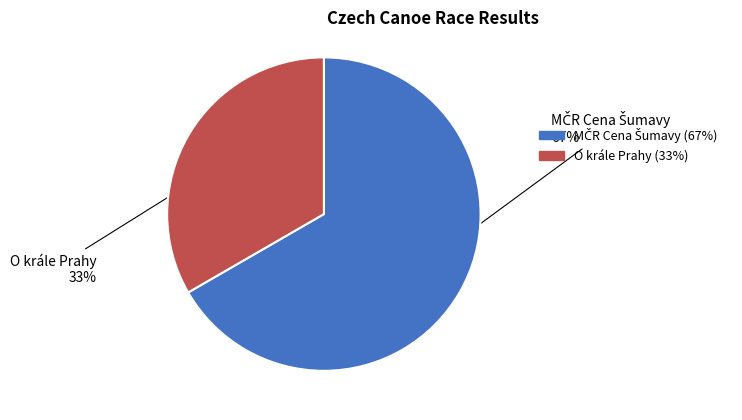

Does any single category account for the majority?

Yes